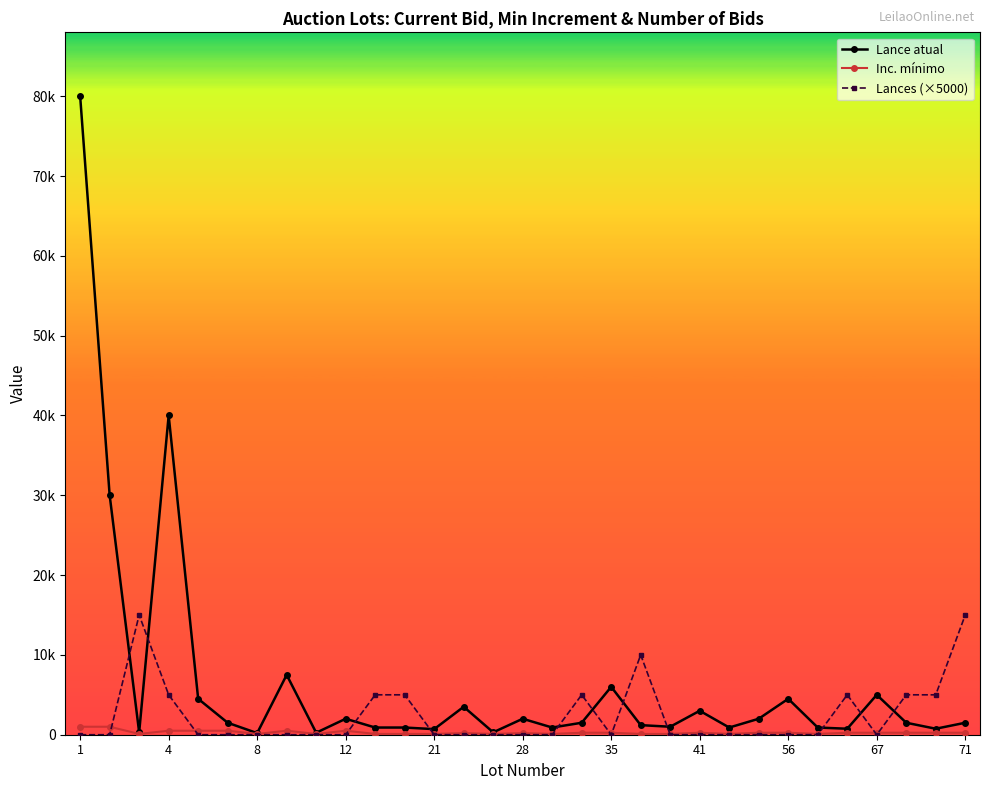

True or false: Lances (×5000) and Lance atual intersect in this chart.

True